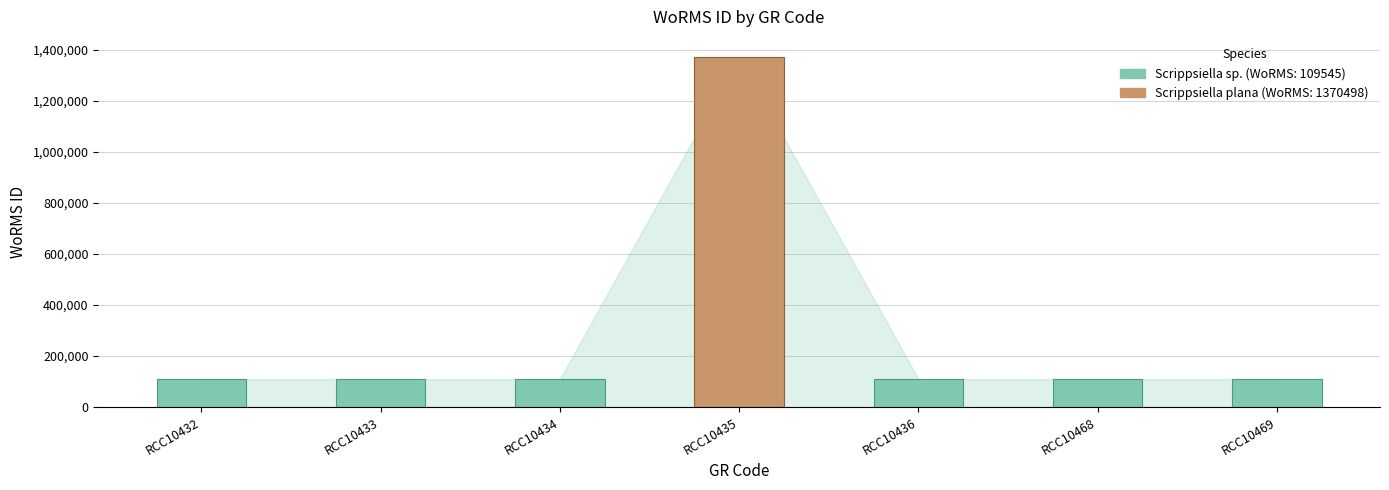

How many values exceed 109545?

1